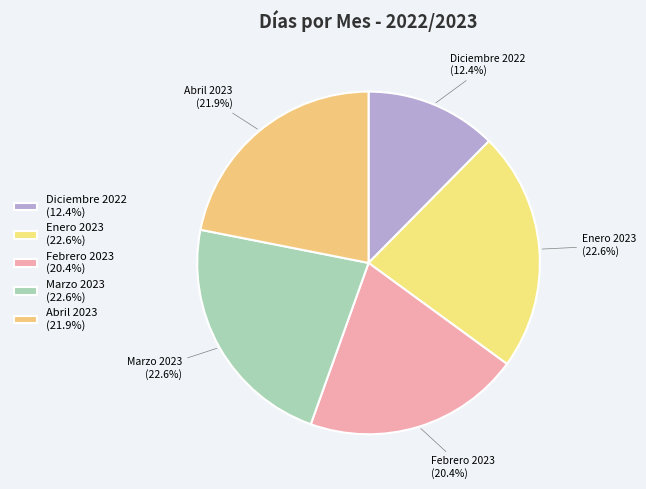

Does any single category account for the majority?

No